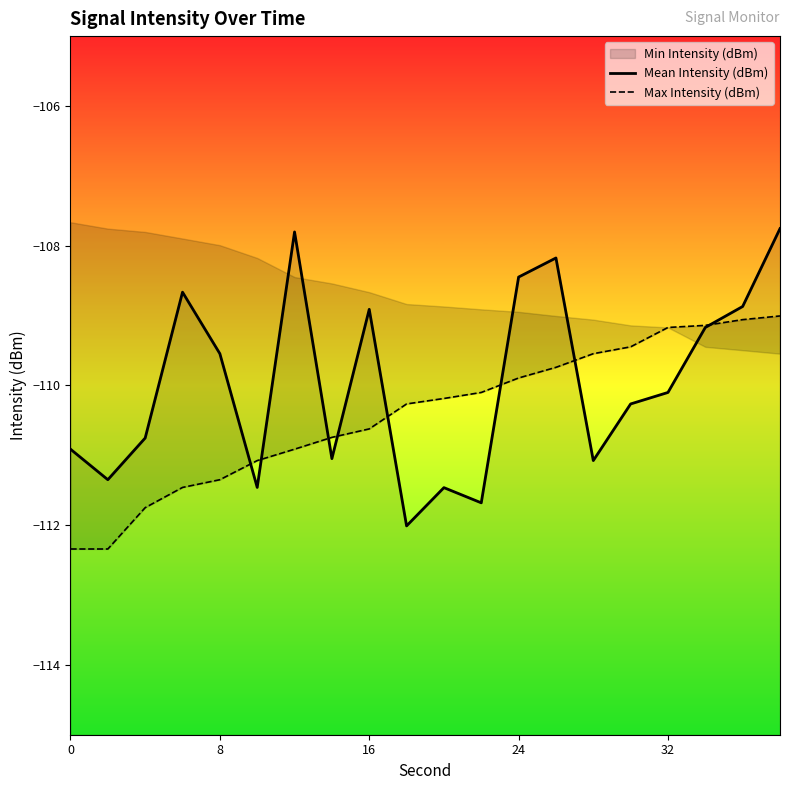

How many interior local valleys does the Mean Intensity (dBm) series have?

6